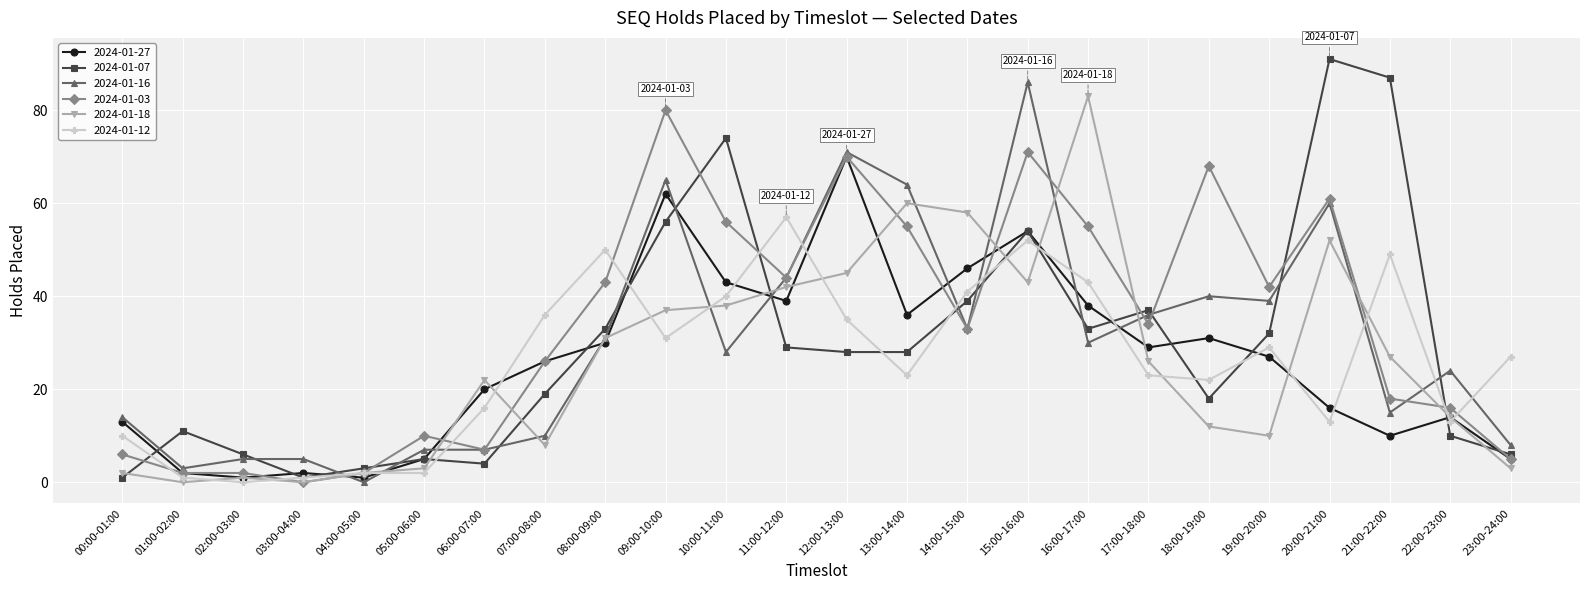

Read the 2024-01-12 value at 10:00-11:00, to the nearest 10.

40